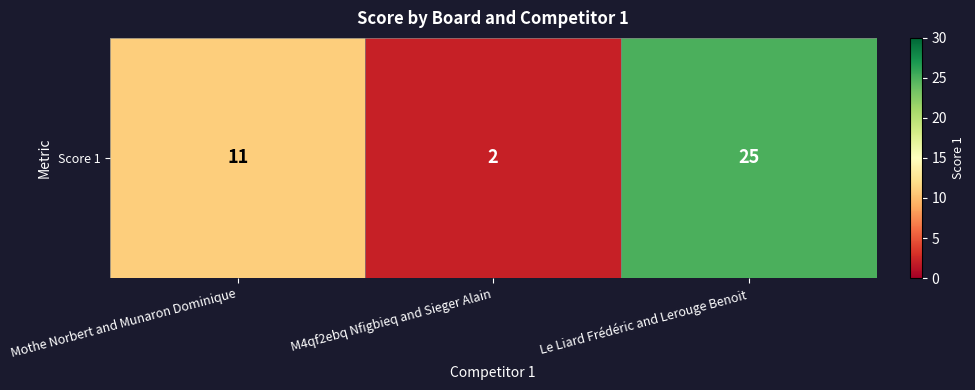

Where is the data nearest to the value 13?

Mothe Norbert and Munaron Dominique